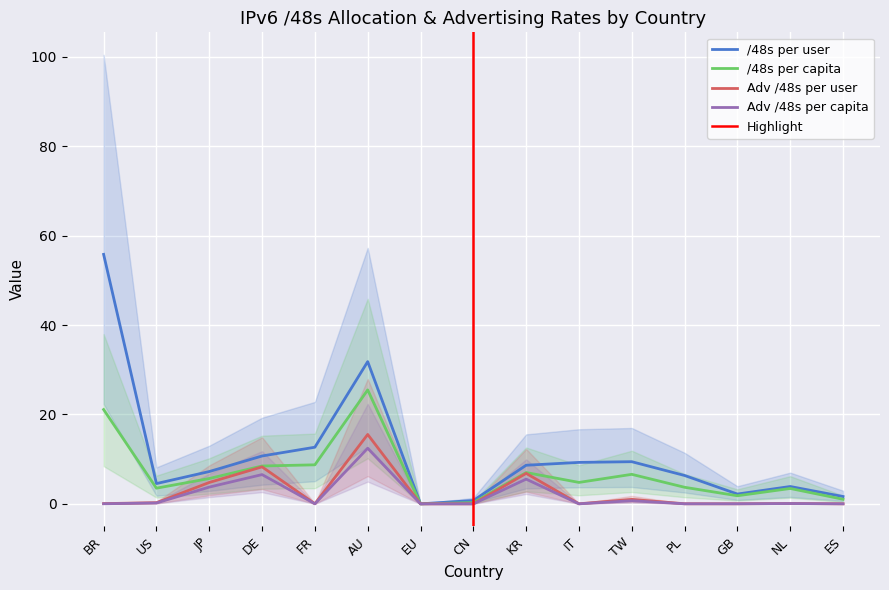

Reading left to right, list all the values displayed in this chart.

/48s per user: BR=55.8	US=4.5	JP=7.2	DE=10.7	FR=12.7	AU=31.8	EU=0.0	CN=0.7	KR=8.6	IT=9.3	TW=9.4	PL=6.3	GB=2.2	NL=3.9	ES=1.6
/48s per capita: BR=21.1	US=3.5	JP=5.7	DE=8.5	FR=8.7	AU=25.5	EU=0.0	CN=0.3	KR=7.0	IT=4.8	TW=6.6	PL=3.7	GB=1.8	NL=3.4	ES=1.0
Adv /48s per user: BR=0.1	US=0.3	JP=4.8	DE=8.3	FR=0.0	AU=15.5	EU=0.0	CN=0.0	KR=6.8	IT=0.0	TW=1.0	PL=0.0	GB=0.0	NL=0.1	ES=0.0
Adv /48s per capita: BR=0.0	US=0.2	JP=3.7	DE=6.5	FR=0.0	AU=12.4	EU=0.0	CN=0.0	KR=5.5	IT=0.0	TW=0.7	PL=0.0	GB=0.0	NL=0.1	ES=0.0